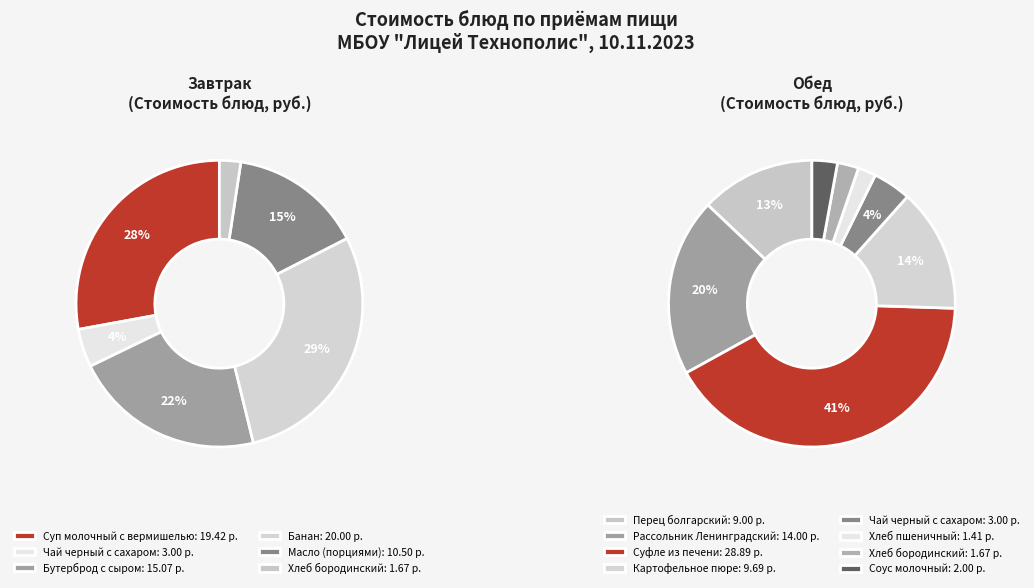

Does Суп молочный с вермишелью represent more than half of the total?

No